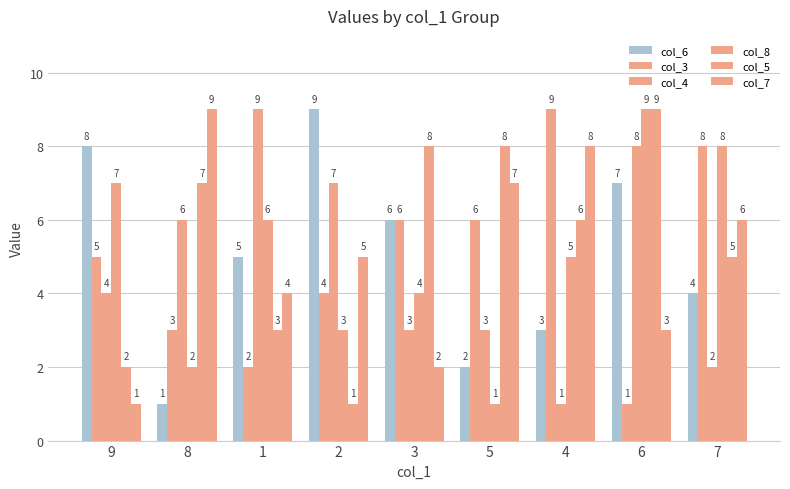

At which label does col_5 reach its peak?

6